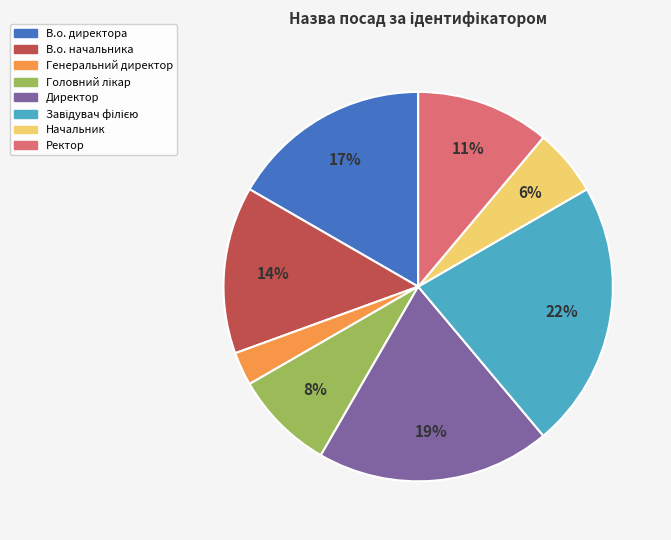

Which category has the smallest portion of the pie?

Генеральний директор